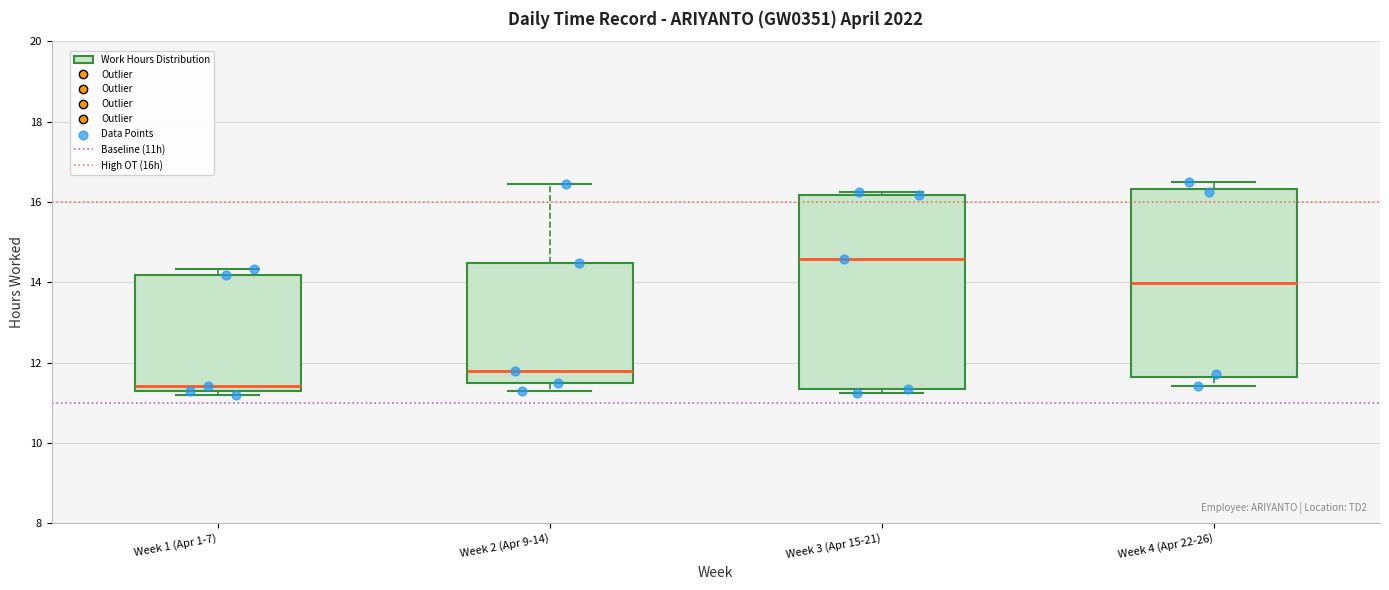

Which box has the lowest median line?

Week 1 (Apr 1-7)